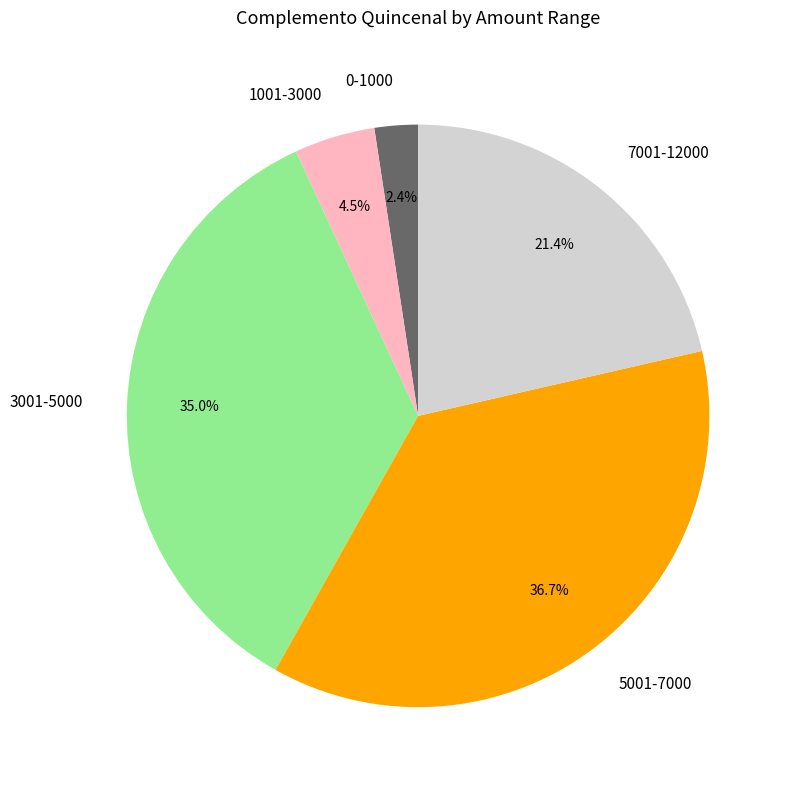

What is the total percentage of 0-1000 and 7001-12000?

23.8%